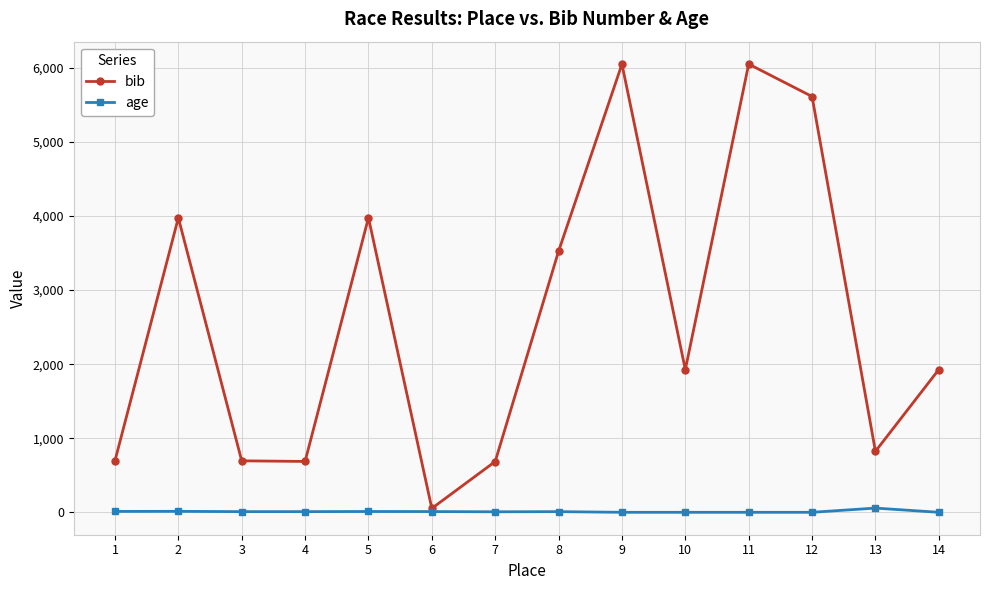

How many values in the bib series are below 1928?

7